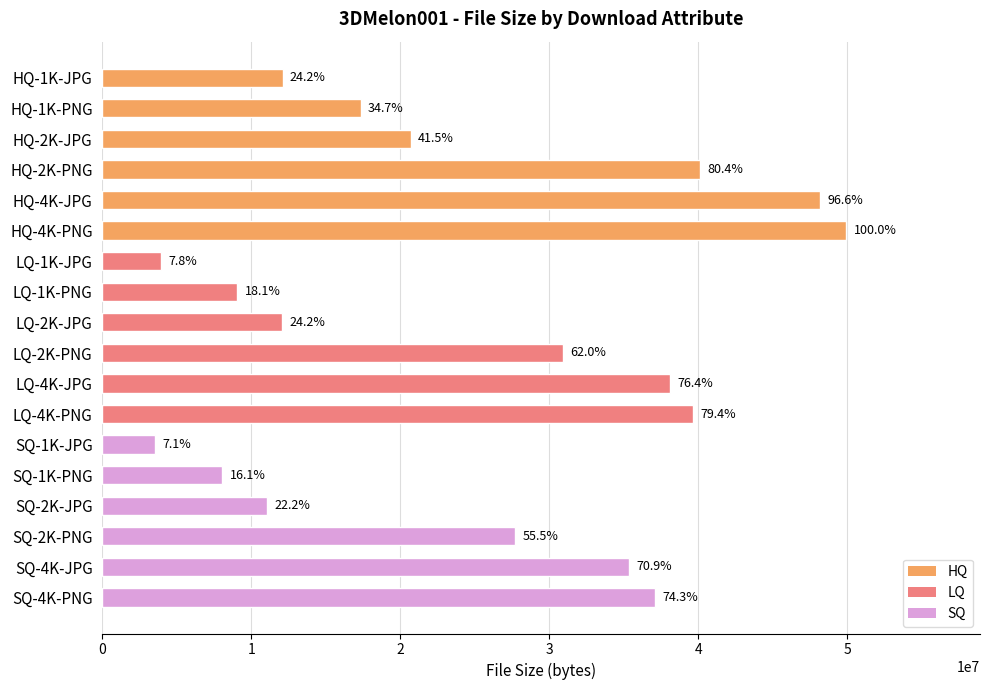

What is the greatest value displayed?

49932284